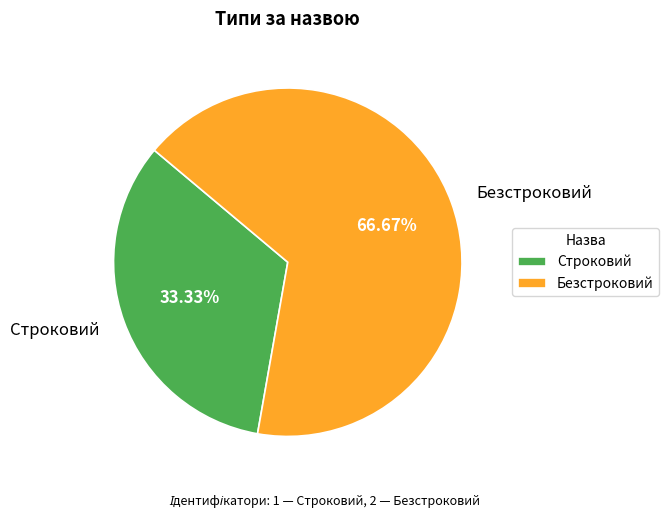

What percentage is the Строковий slice, to the nearest percent?

33%